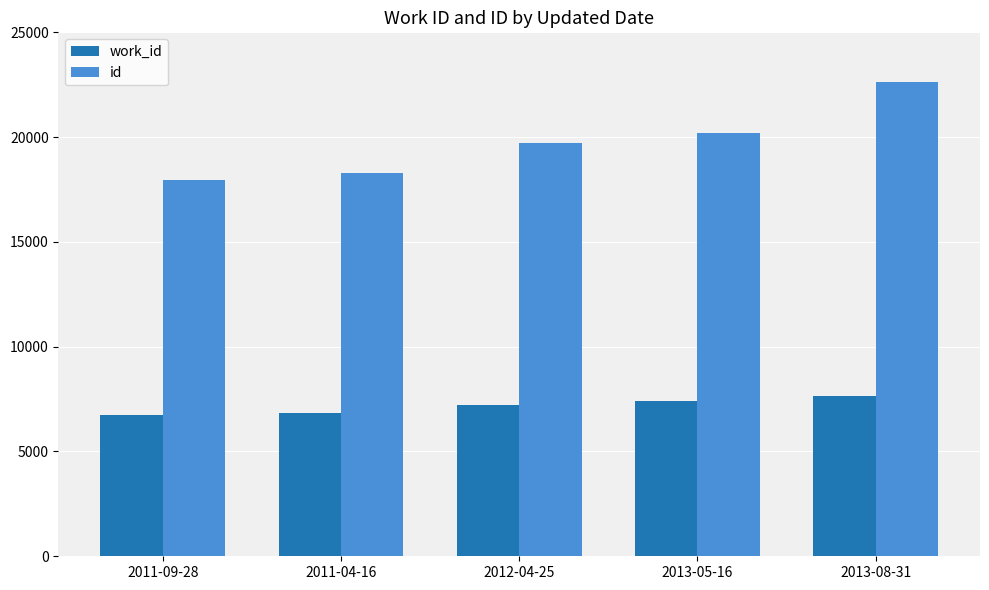

What is the minimum value shown in the chart?

6747